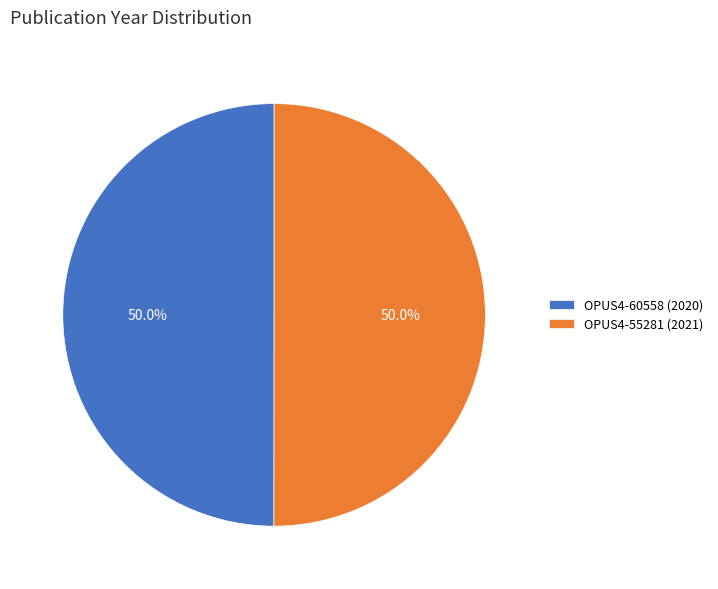

Approximately how many times larger is the value at OPUS4-55281 (2021) compared to OPUS4-60558 (2020)?

1.0